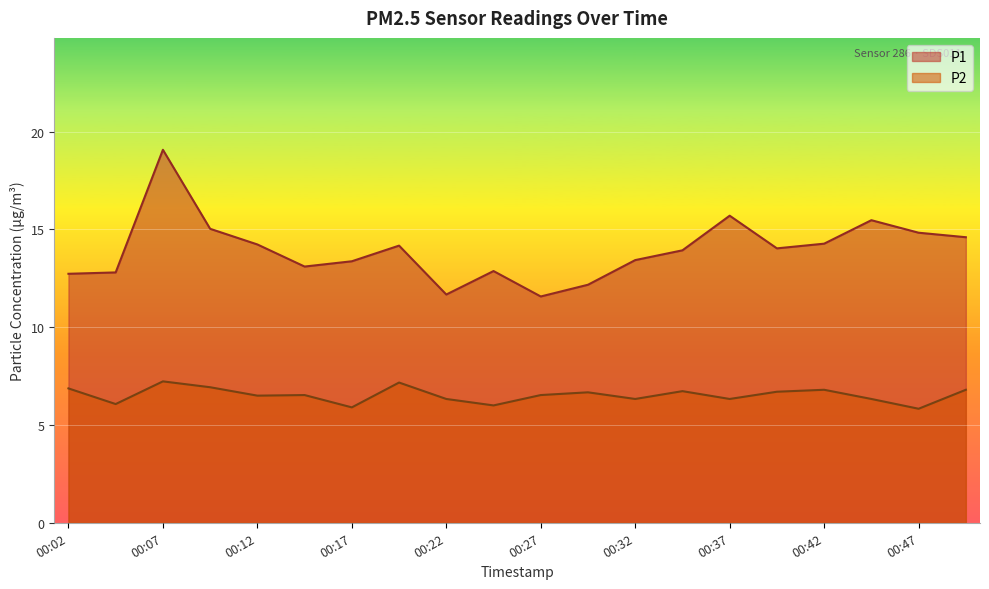

What is the maximum value for P1?

19.1